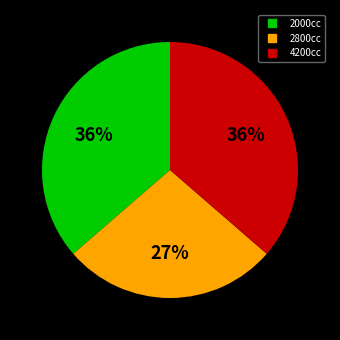

How many segments does this pie chart have?

3